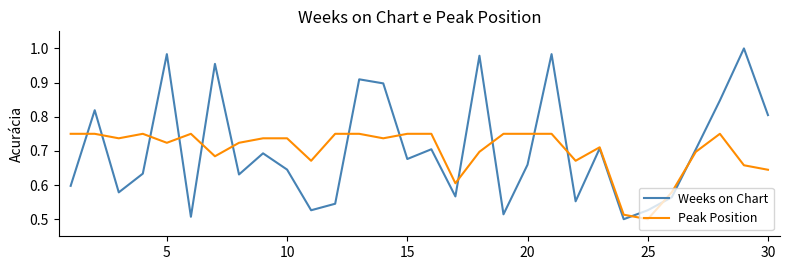

Rank the series by their maximum value, from lowest to highest.

Peak Position, Weeks on Chart